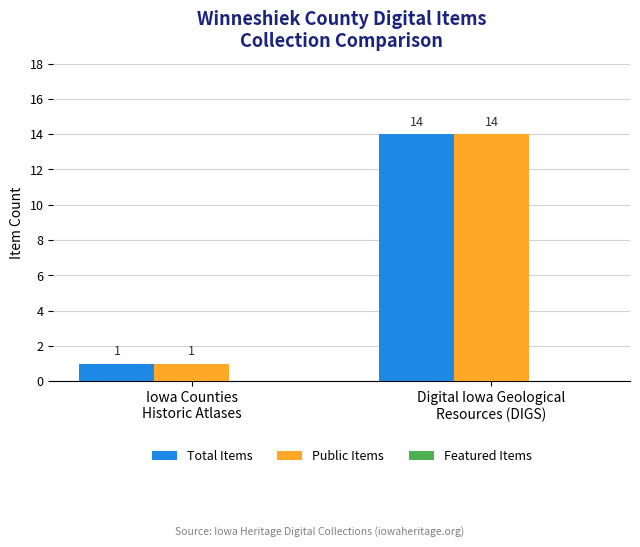

What is the highest value of the Public Items series?

14